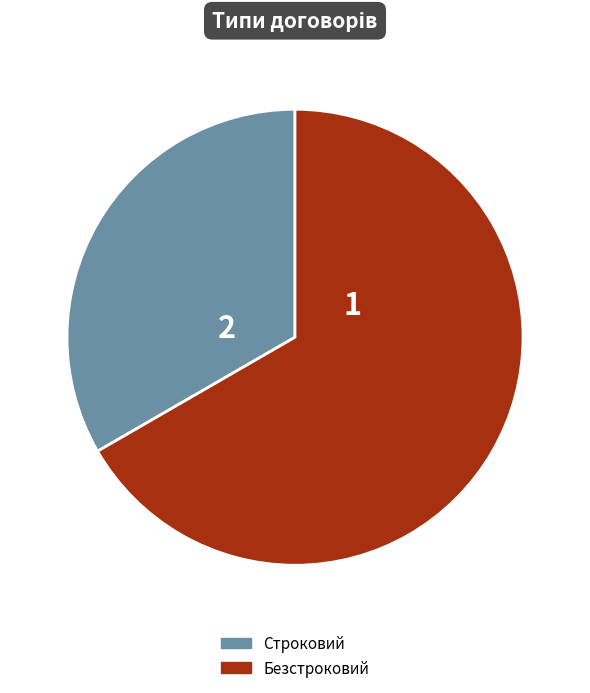

What is the ratio of the value at Строковий to the value at Безстроковий?

0.5